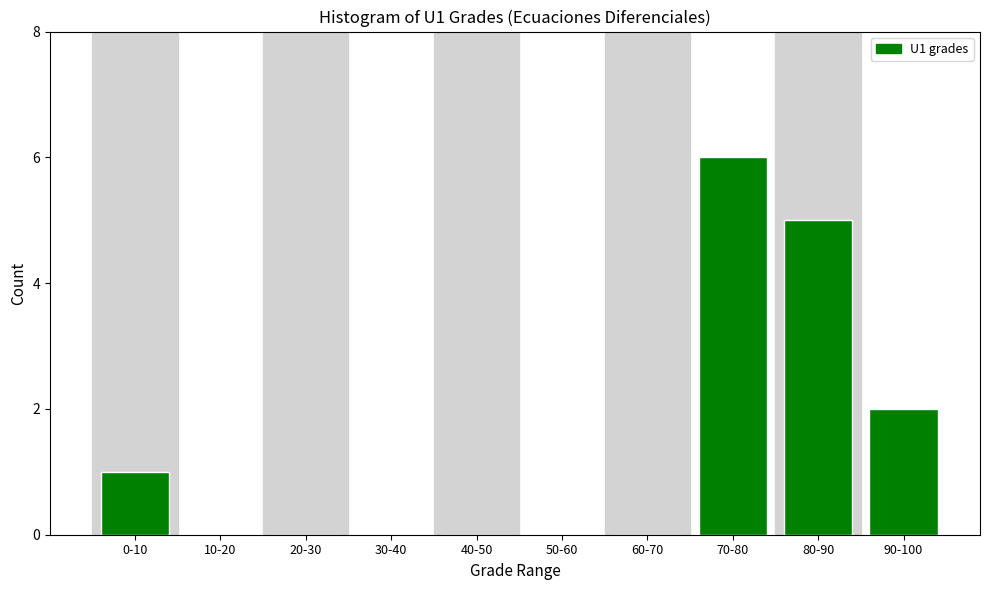

Reading left to right, list all the values displayed in this chart.

0-10=1	10-20=0	20-30=0	30-40=0	40-50=0	50-60=0	60-70=0	70-80=6	80-90=5	90-100=2